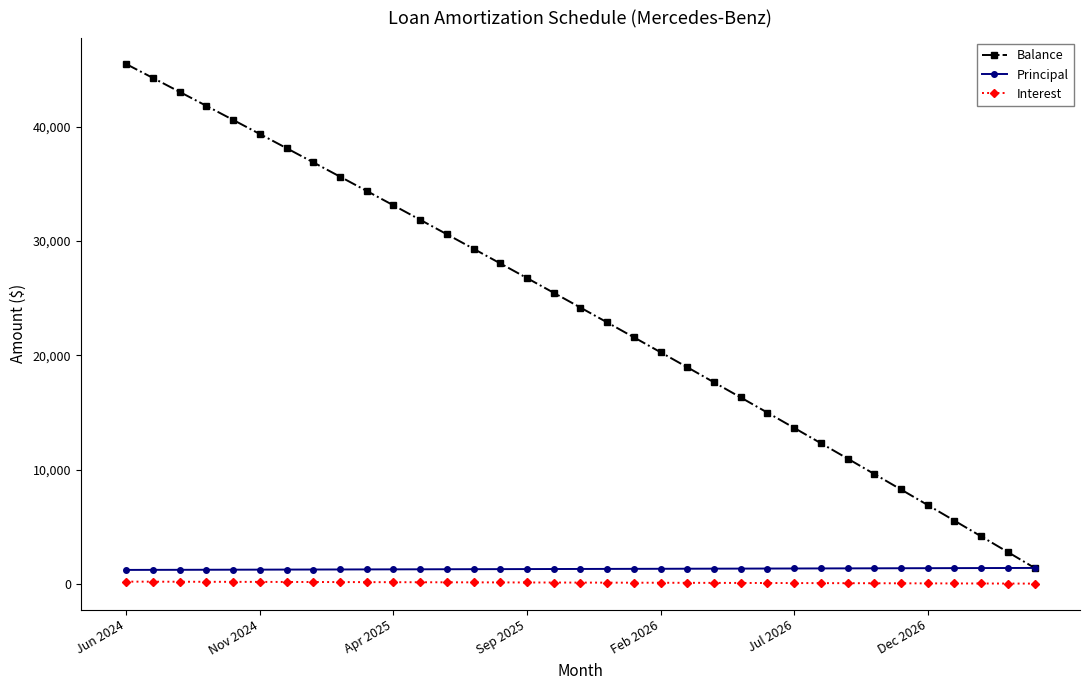

What is the value of the Principal point at the 23rd from the left?

1320.0